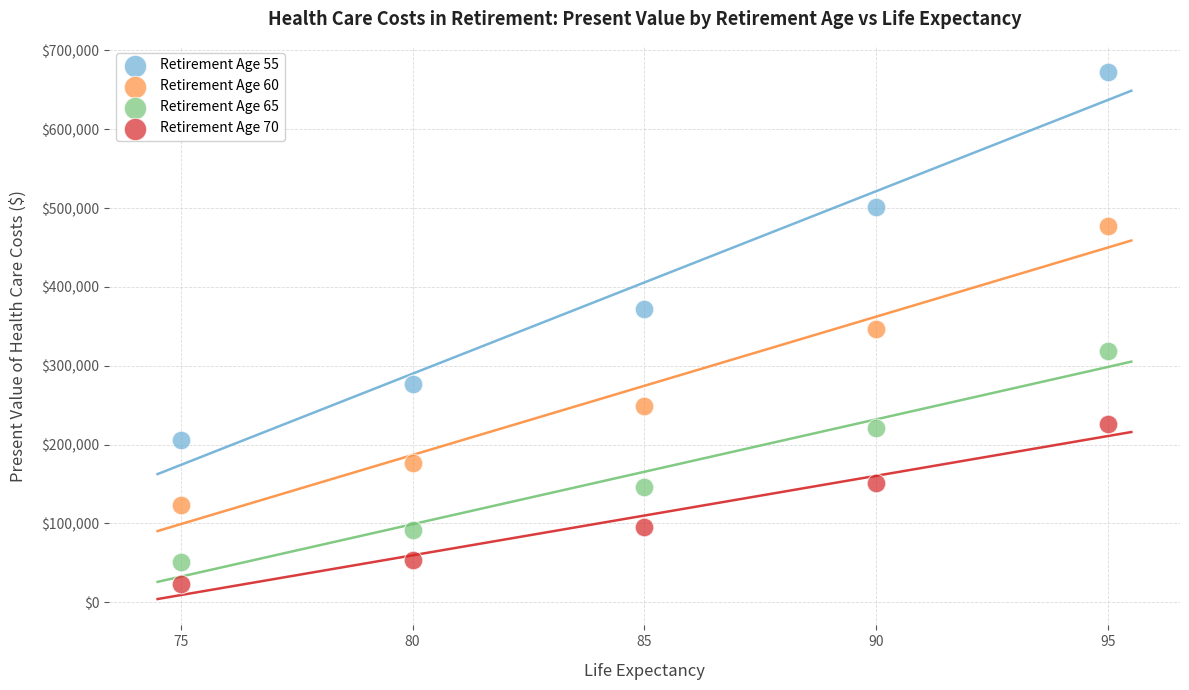

Which series contains the highest Y value?

Retirement Age 55